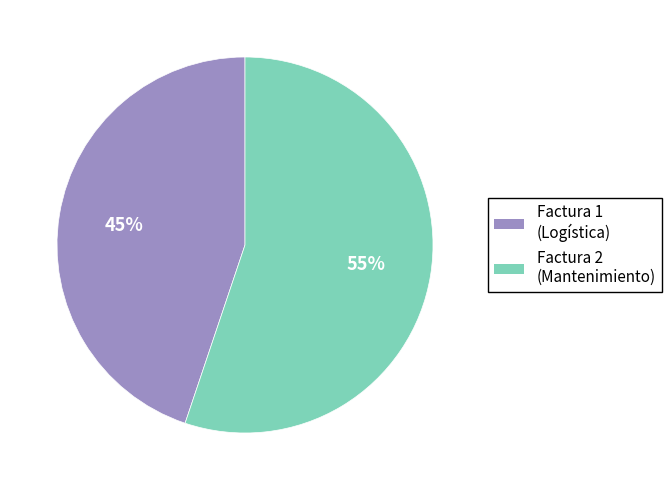

Is it true that Factura 2 (Mantenimiento) is 55% of the pie?

True